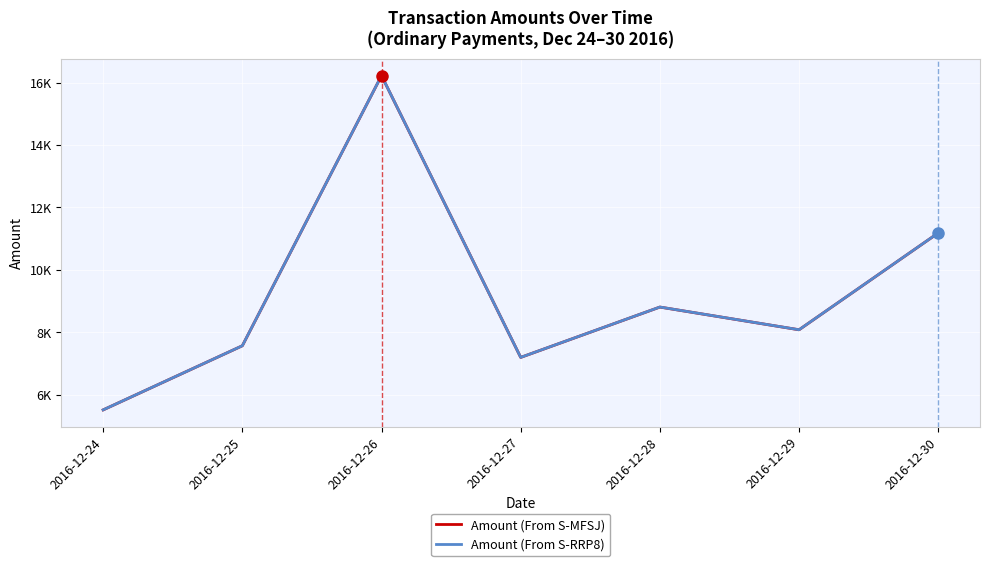

What is the difference between the Amount (From S-MFSJ) values at 2016-12-28 and 2016-12-25?

1241